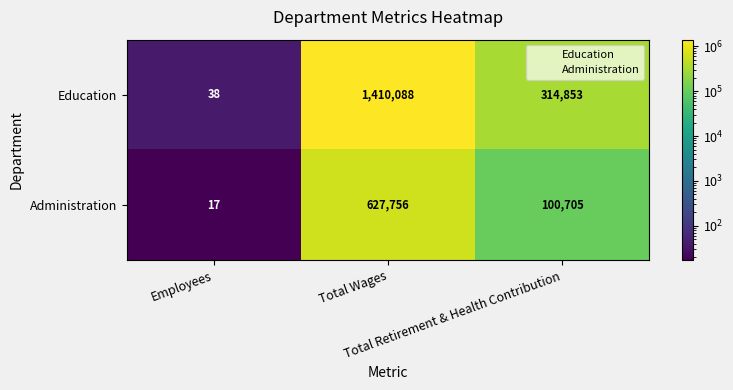

How many series are shown in this chart?

2